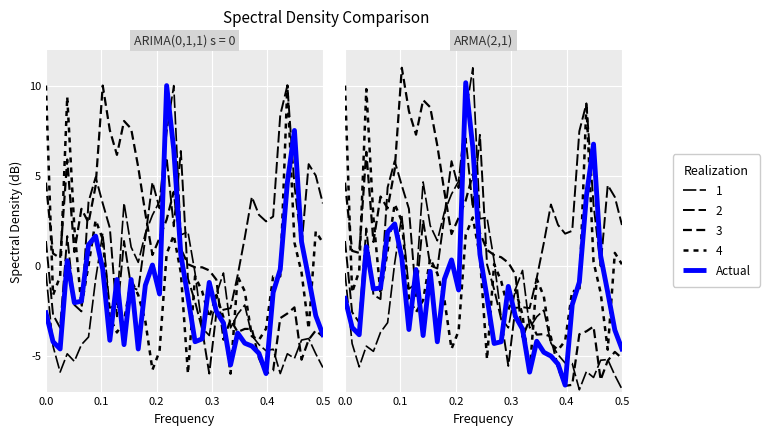

What is the value of the 13th point from the left?

-0.3